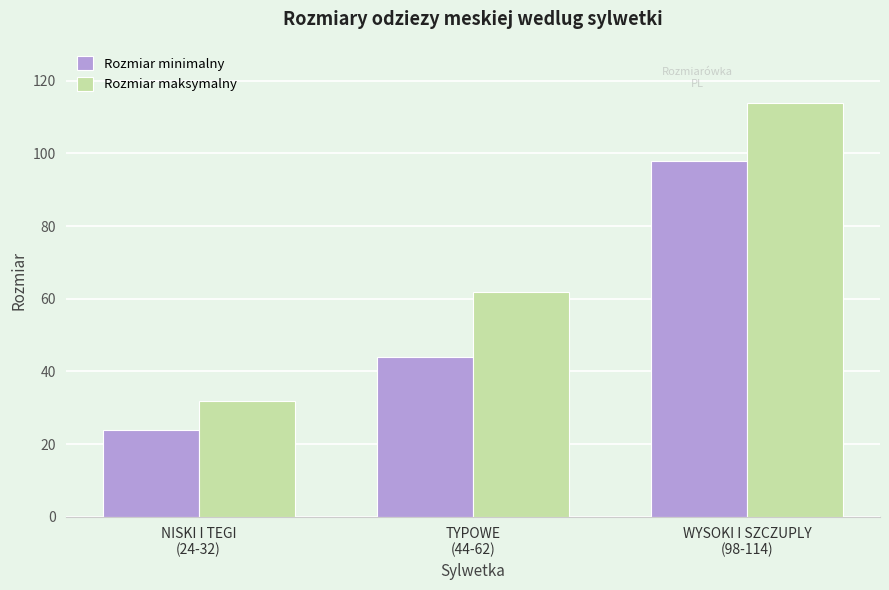

Reading left to right, what are all the values shown in this chart?

Rozmiar minimalny: 24	44	98
Rozmiar maksymalny: 32	62	114